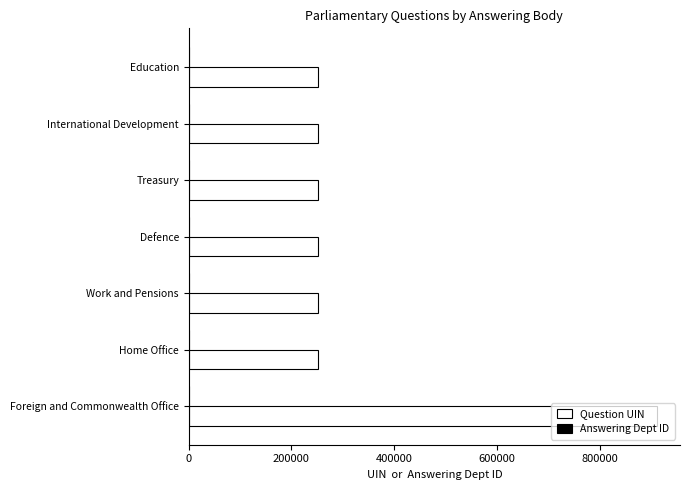

What is the maximum value shown in the chart?

910882